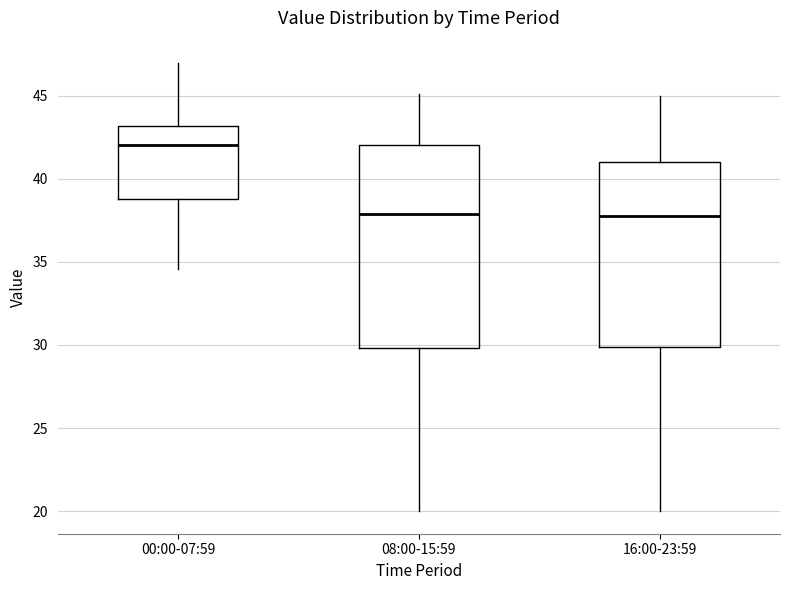

Comparing the boxes themselves (not the whiskers), which one is the tallest?

08:00-15:59